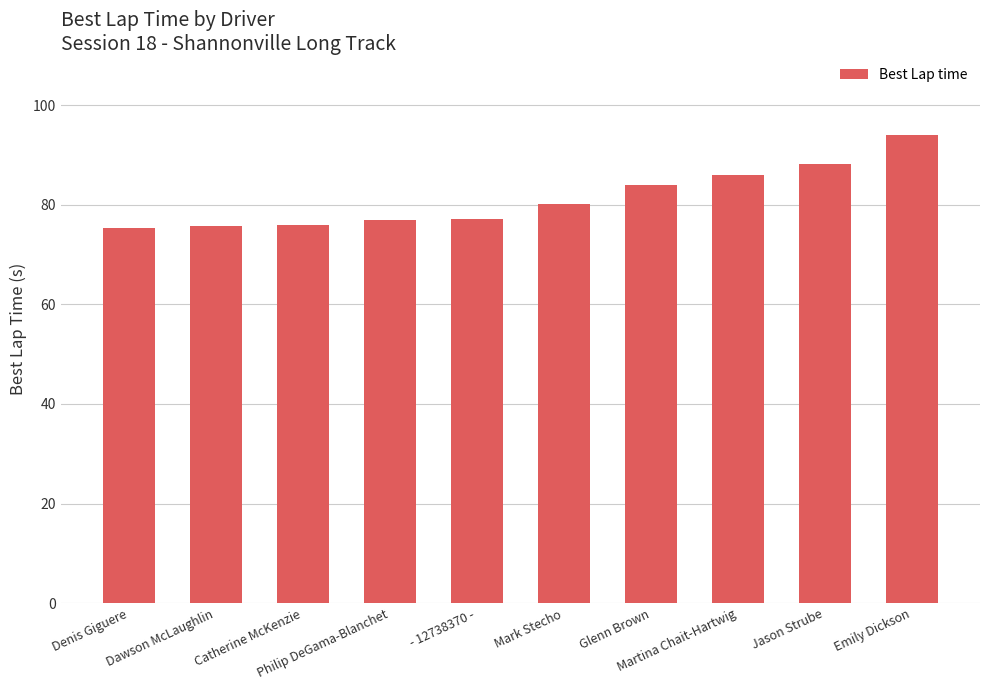

Count the number of categories in the chart.

10